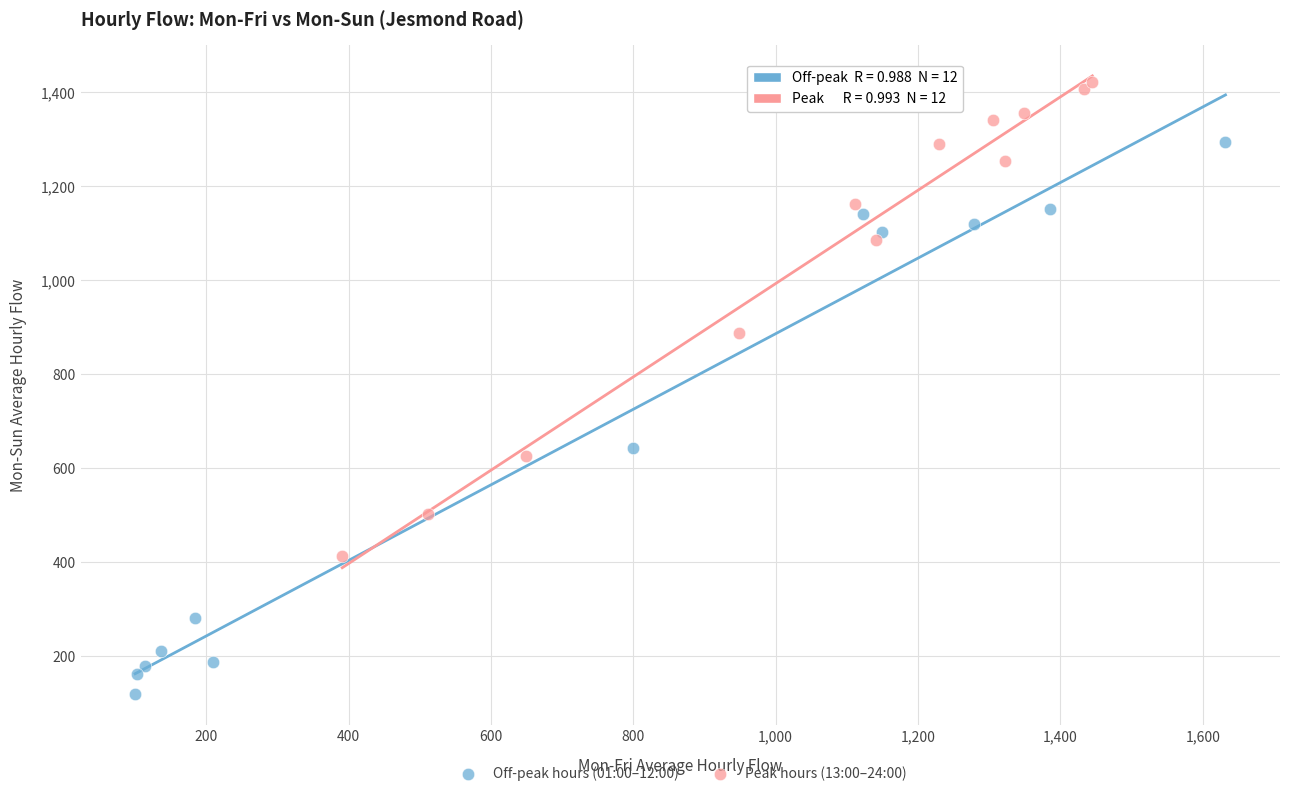

Which series contains the highest Y value?

Peak hours (13:00–24:00)